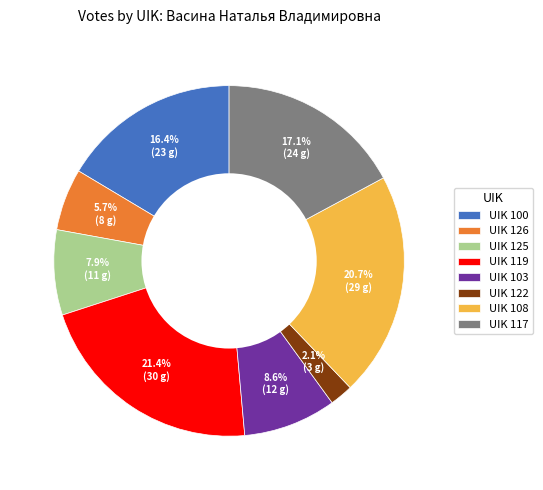

What portion of the pie excludes UIK 126?

94.3%